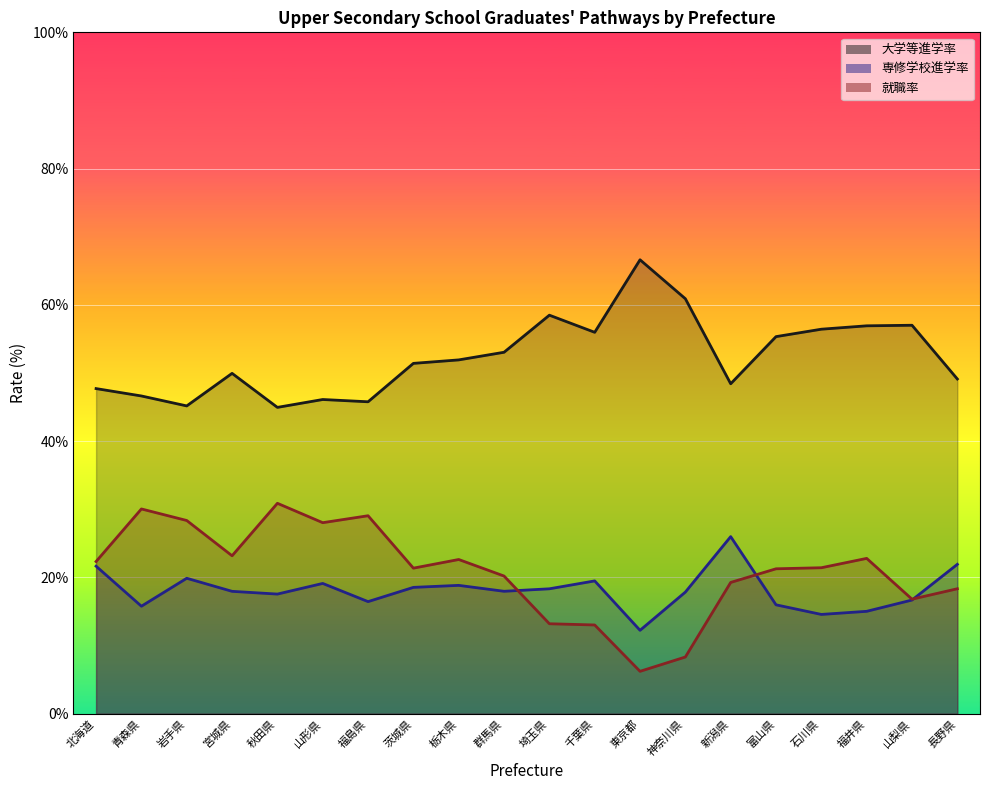

What is the sum of the 就職率 values at 山梨県 and 山形県?

44.8